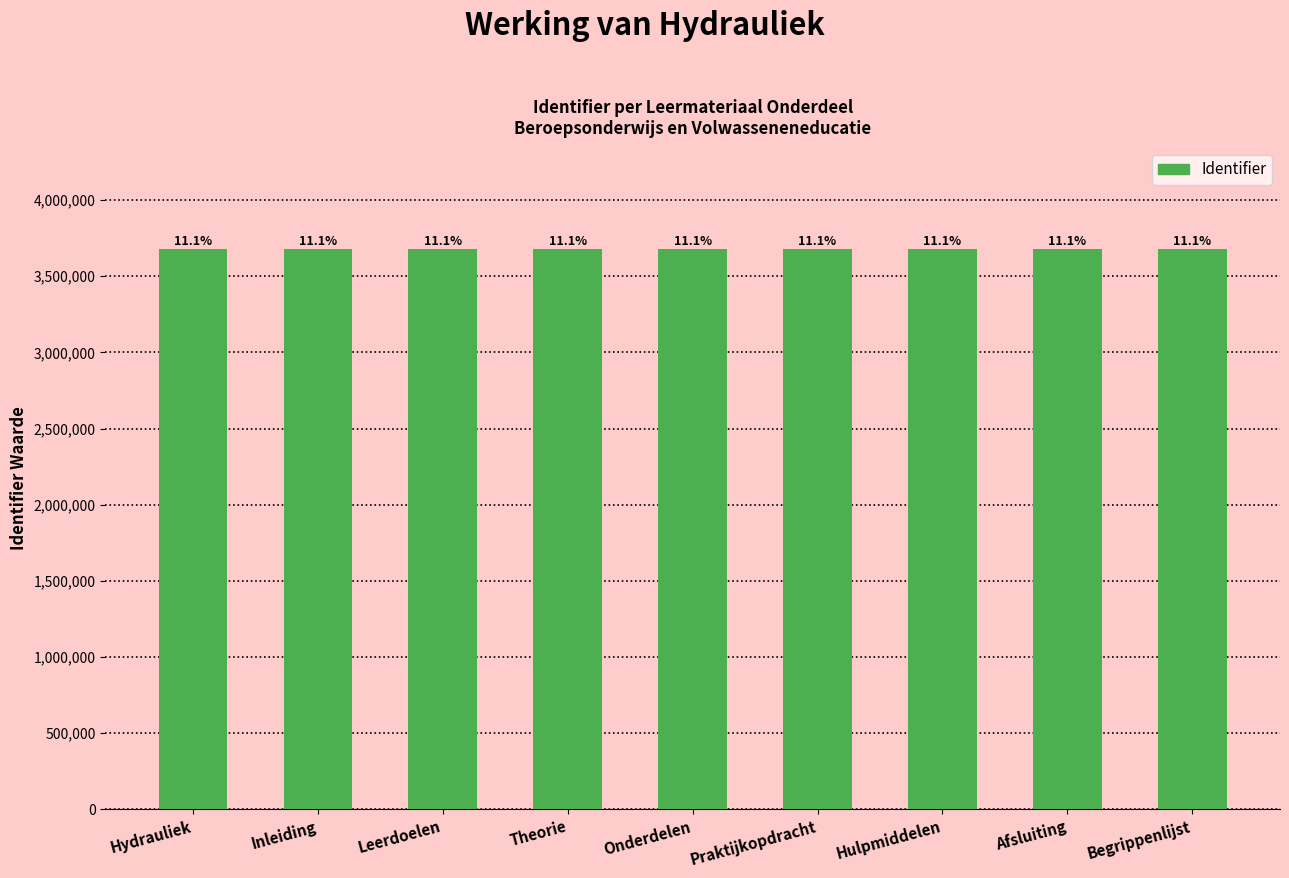

What is the change in value from Hydrauliek to Begrippenlijst?

+39